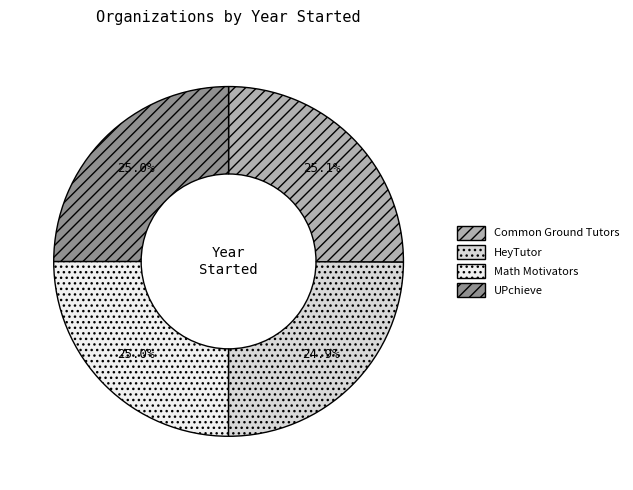

Combined, what portion of the pie is UPchieve and Common Ground Tutors?

50.1%